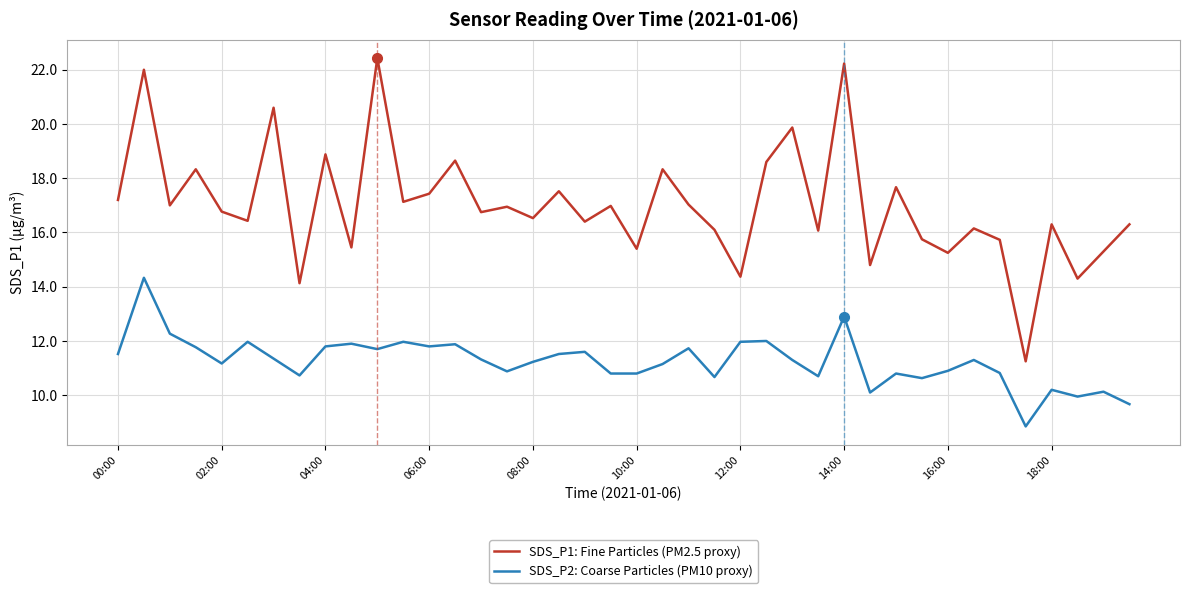

True or false: SDS_P2: Coarse Particles (PM10 proxy) has more than 0 points higher than both neighbors.

True